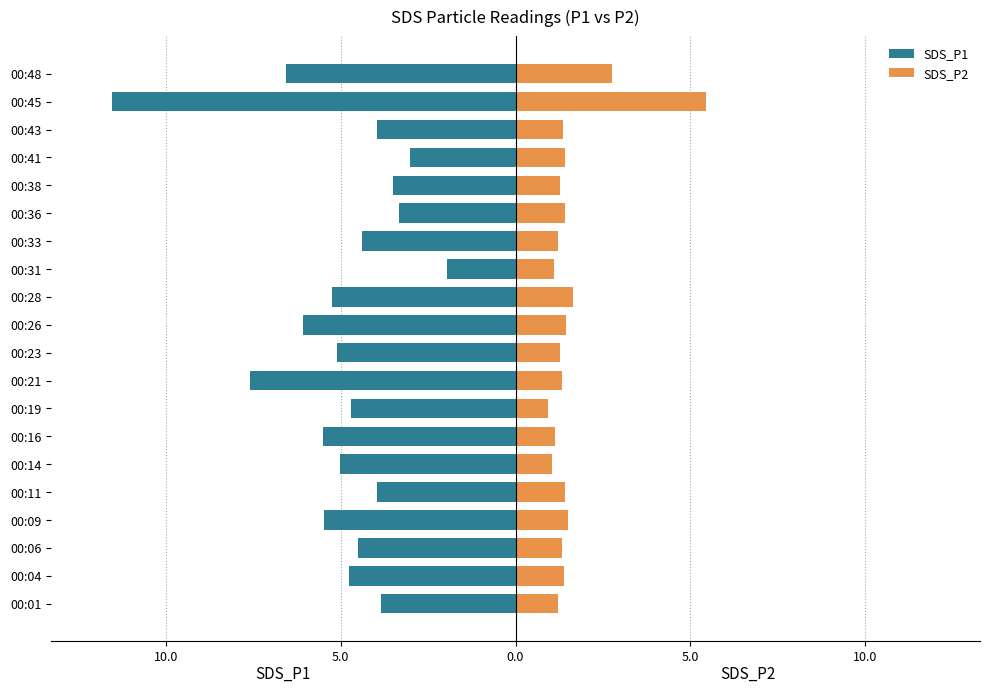

What are all the series names shown in the legend?

SDS_P1, SDS_P2